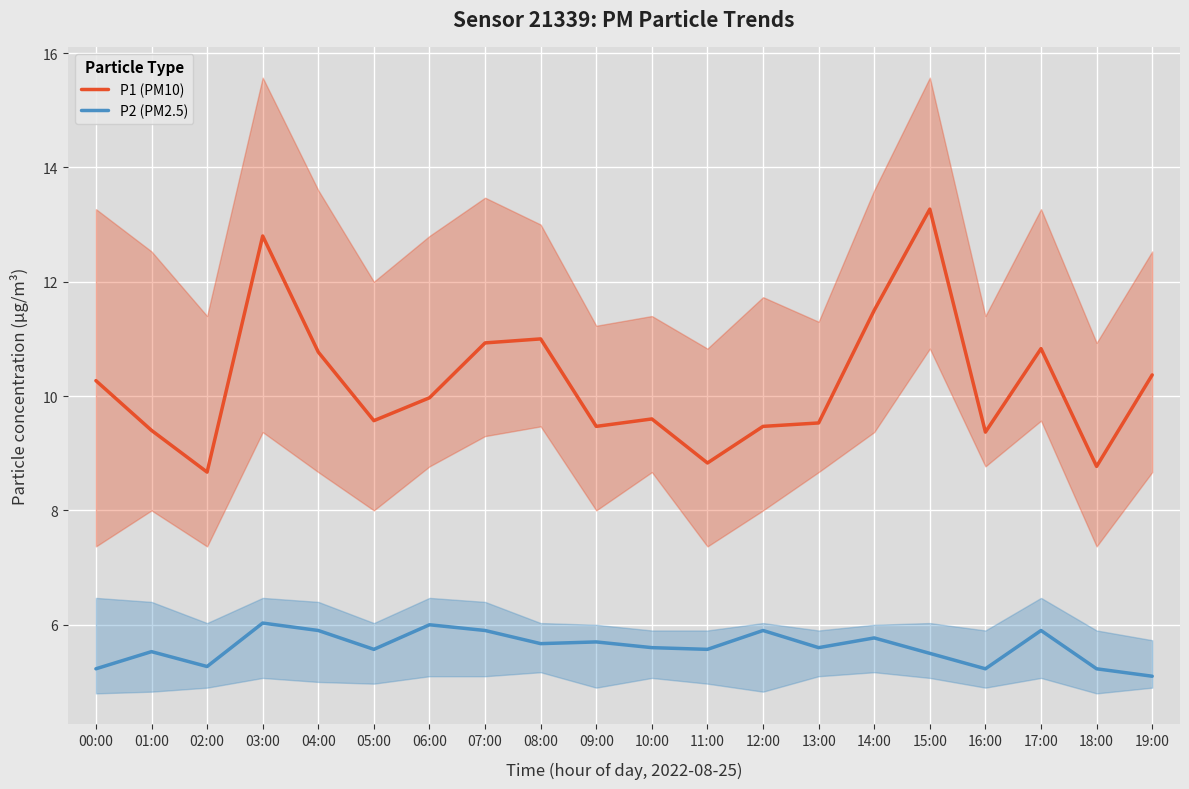

What is the sum of the P1 (PM10) values at 08:00 and 06:00?

21.0